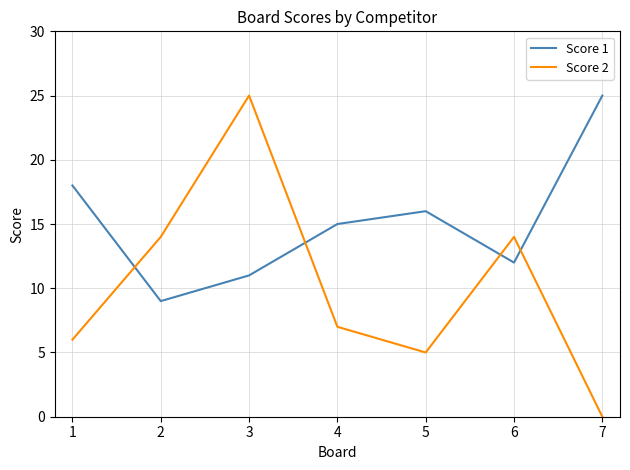

Reading left to right, what are all the values shown in this chart?

Score 1: 18	9	11	15	16	12	25
Score 2: 6	14	25	7	5	14	0